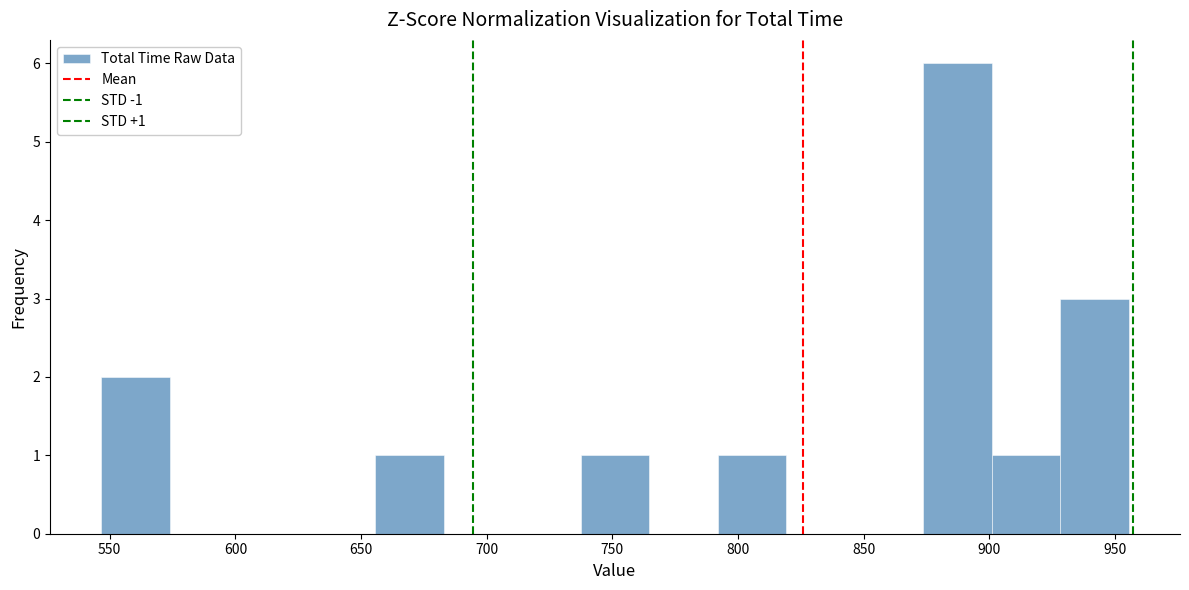

Over which range of the x-axis is the bar tallest?

875 to 900